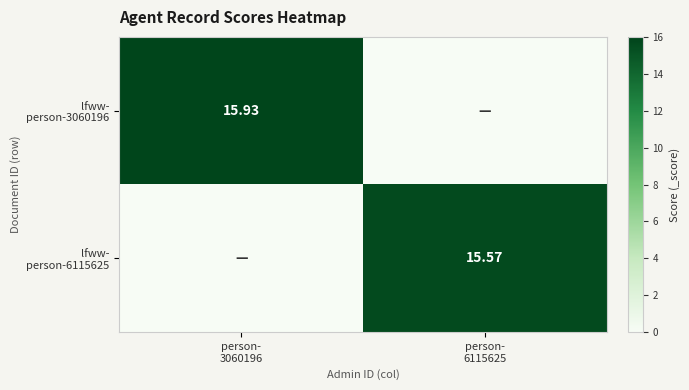

How many series are shown in this chart?

2